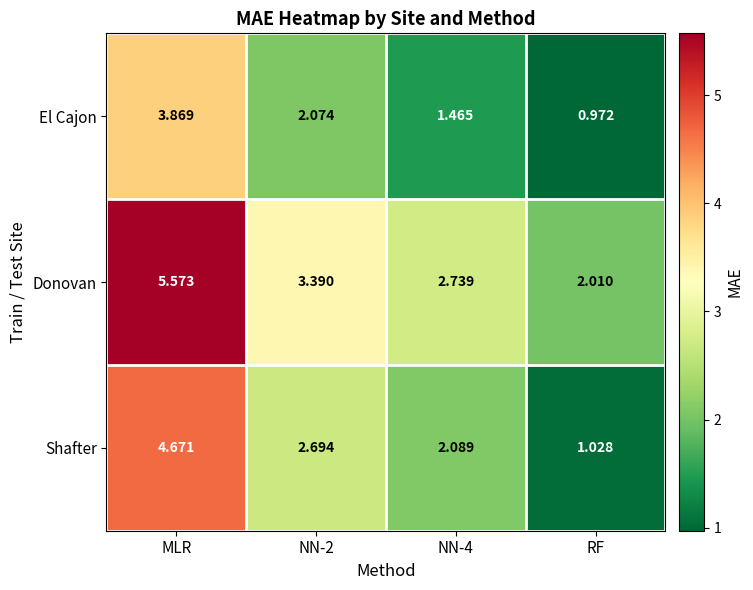

Which series has the largest total across all categories?

Donovan